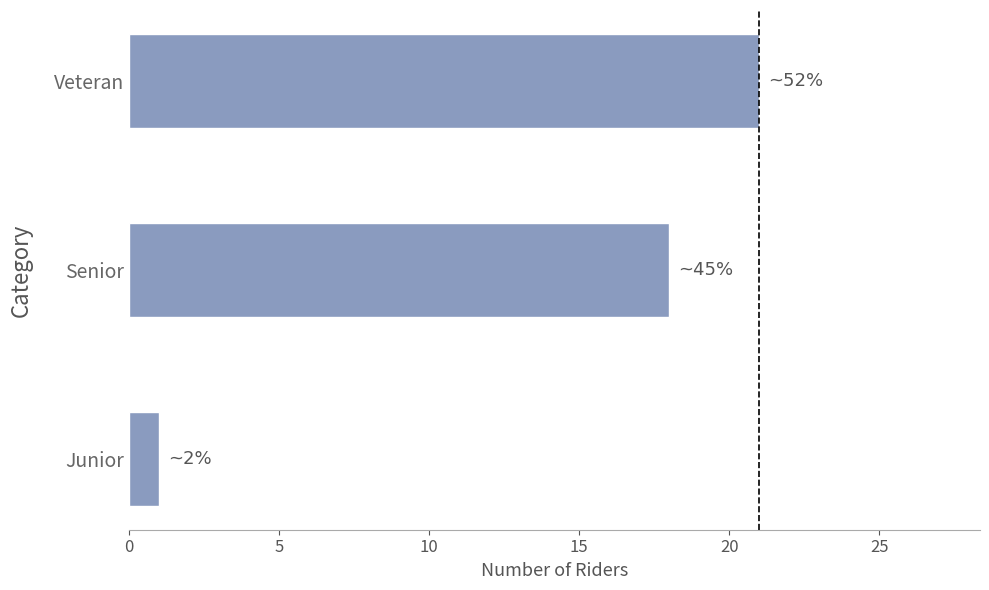

True or false: the data shows 18 at Senior.

True